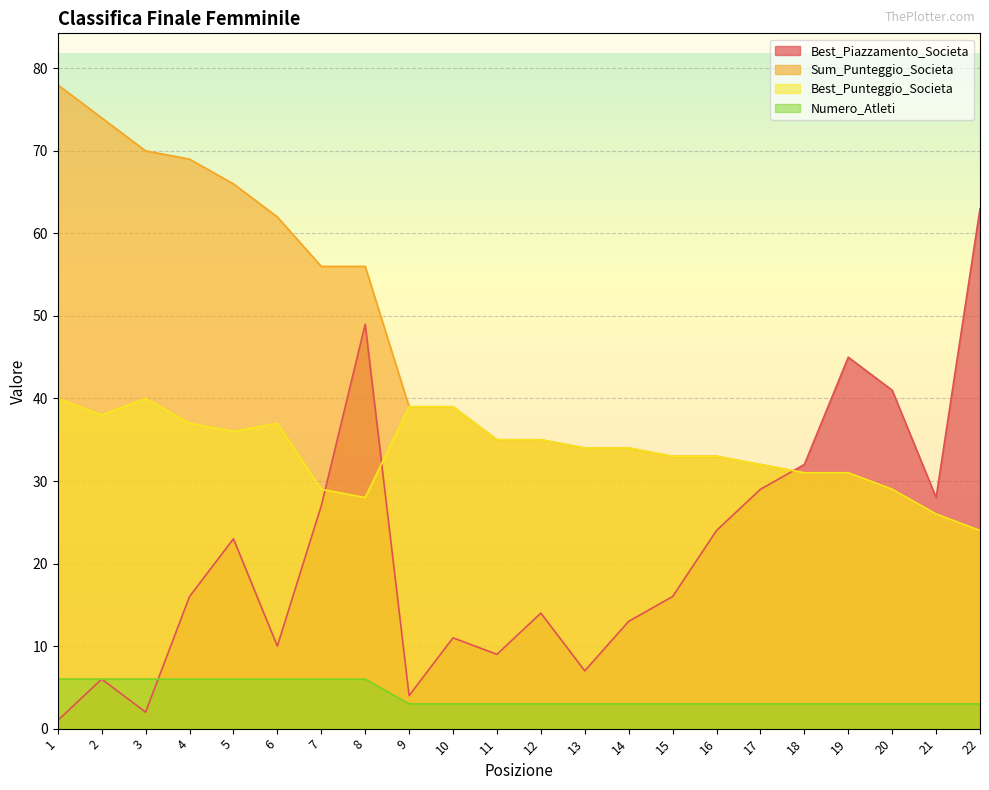

True or false: Best_Piazzamento_Societa and Sum_Punteggio_Societa cross at least once.

True